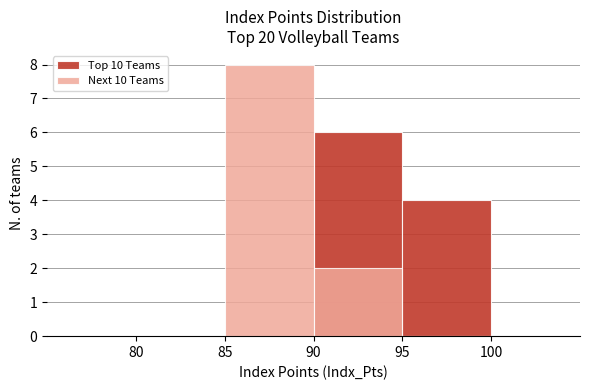

List the series in order of their peak value, highest first.

Next 10 Teams, Top 10 Teams